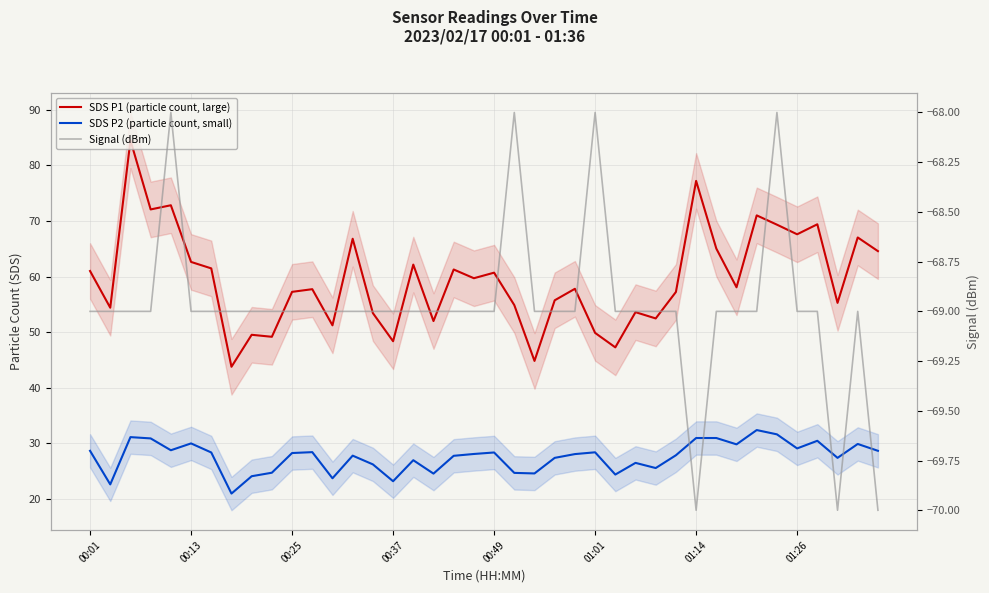

What is the average value of the SDS P2 (particle count, small) series?

27.6